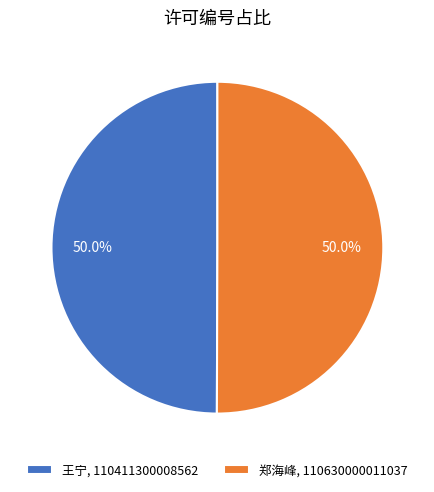

What is the total percentage of 郑海峰, 110630000011037 and 王宁, 110411300008562?

100.0%